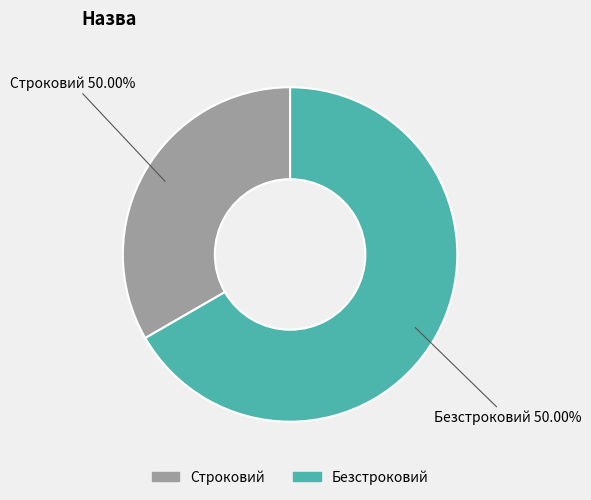

To the nearest percent, what percentage of the pie is Безстроковий?

67%